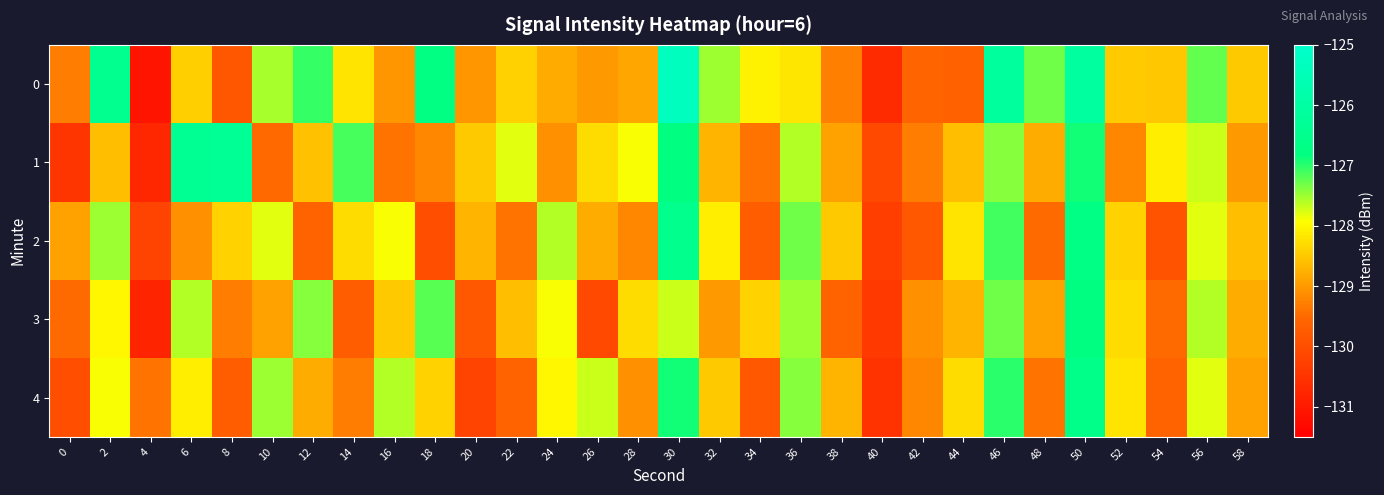

What is the spread (max minus min) of values at 58?

0.5